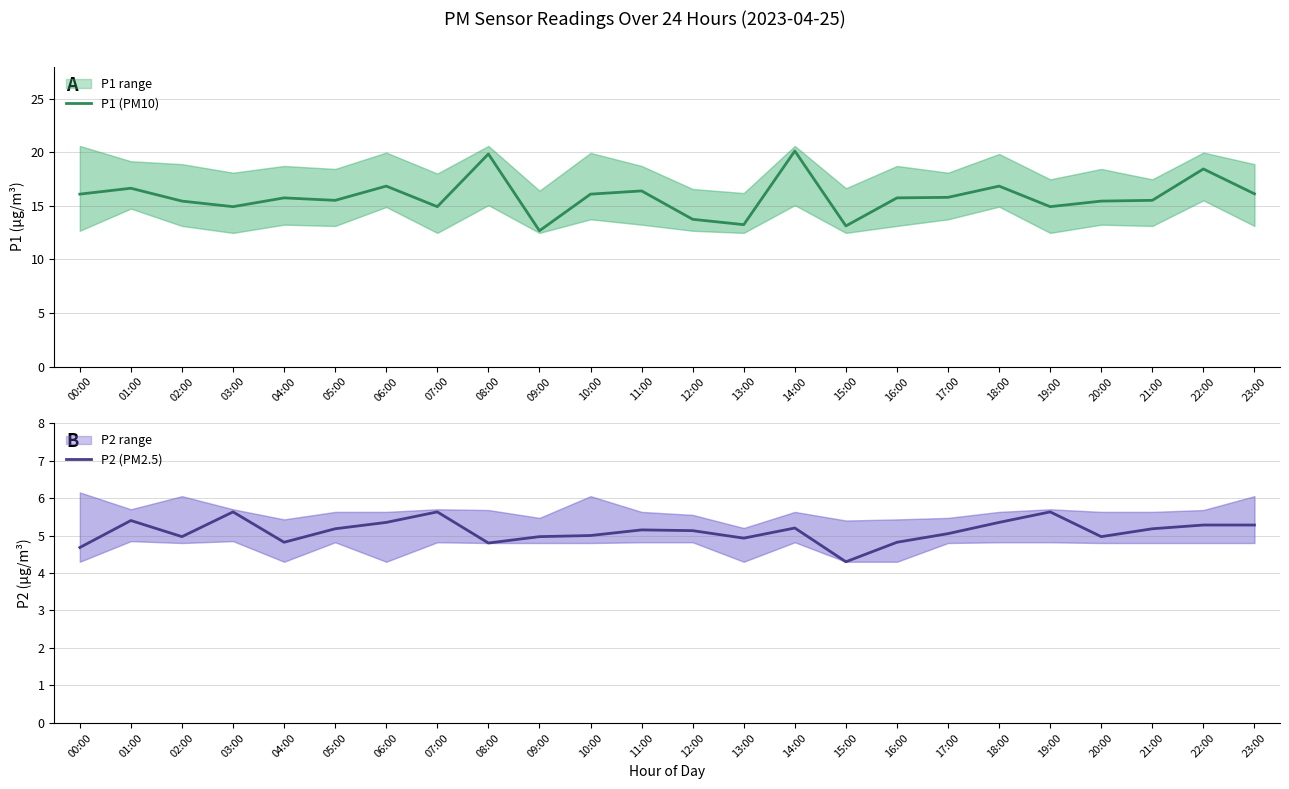

What is the sum of the P2 (PM2.5) values at 10:00 and 12:00?

10.1